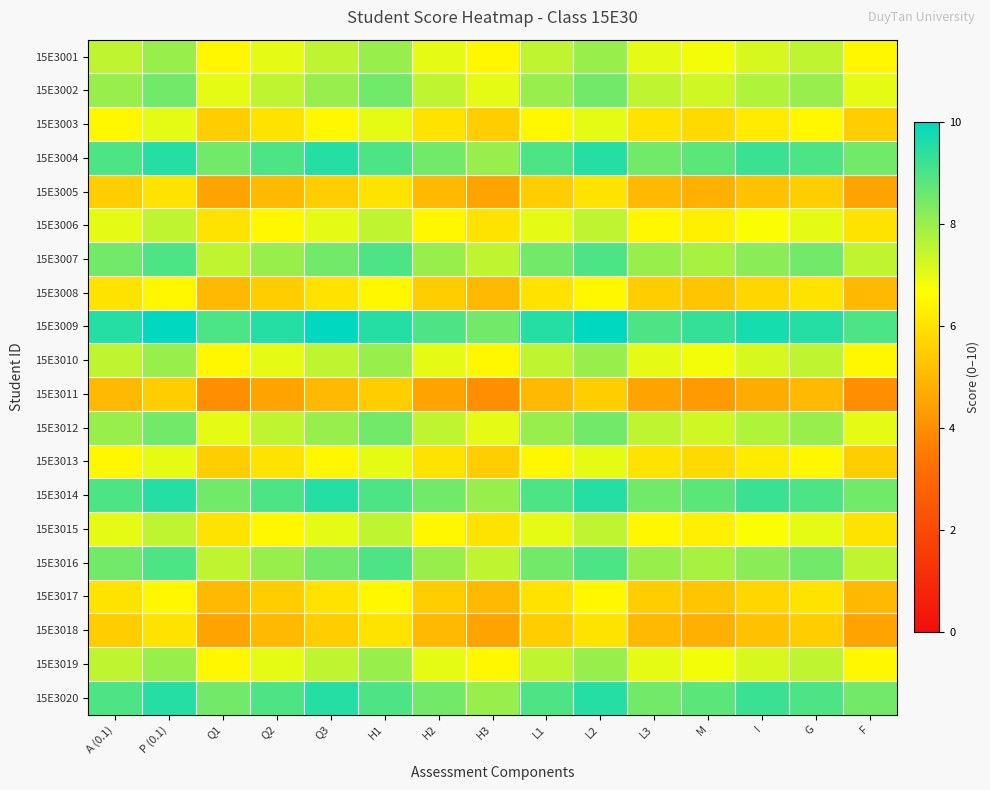

Which series has the largest total across all categories?

15E3009